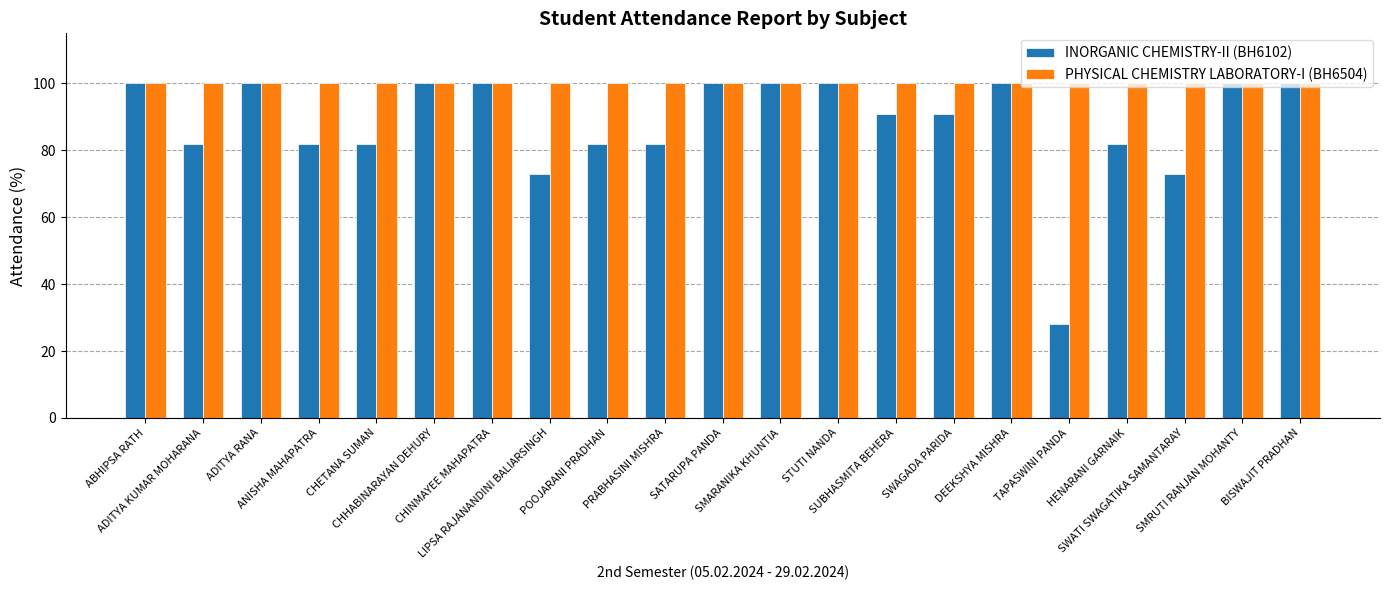

What is the sum of all PHYSICAL CHEMISTRY LABORATORY-I (BH6504) values?

2100